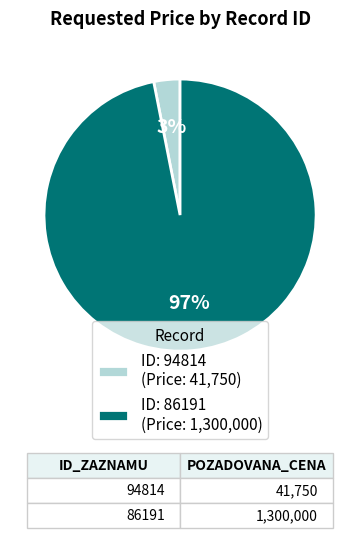

Do ID: 94814 (Price: 41,750) and ID: 86191 (Price: 1,300,000) together represent more than half of the pie?

Yes